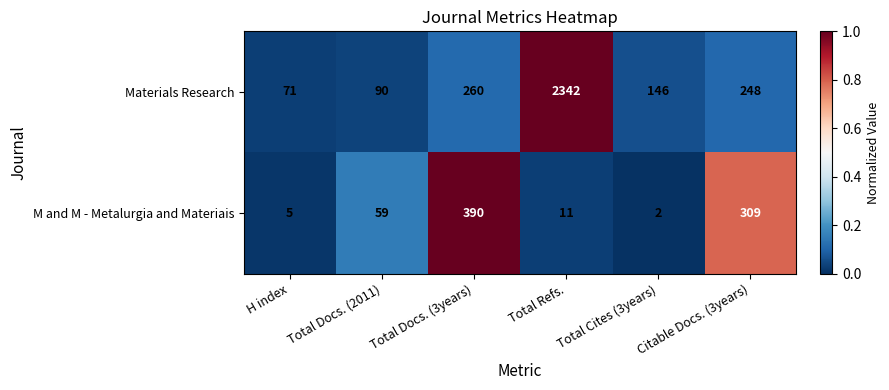

The value of Materials Research at Total Docs. (3years) is 120. True or false?

False